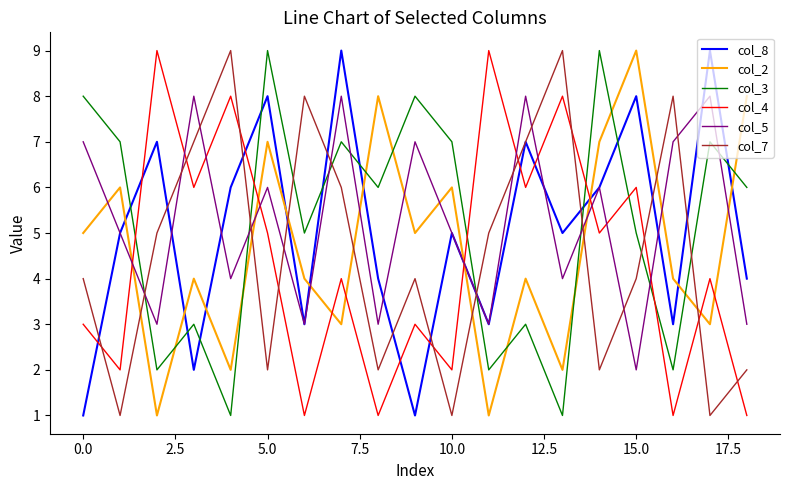

True or false: col_5 and col_3 cross at least once.

True